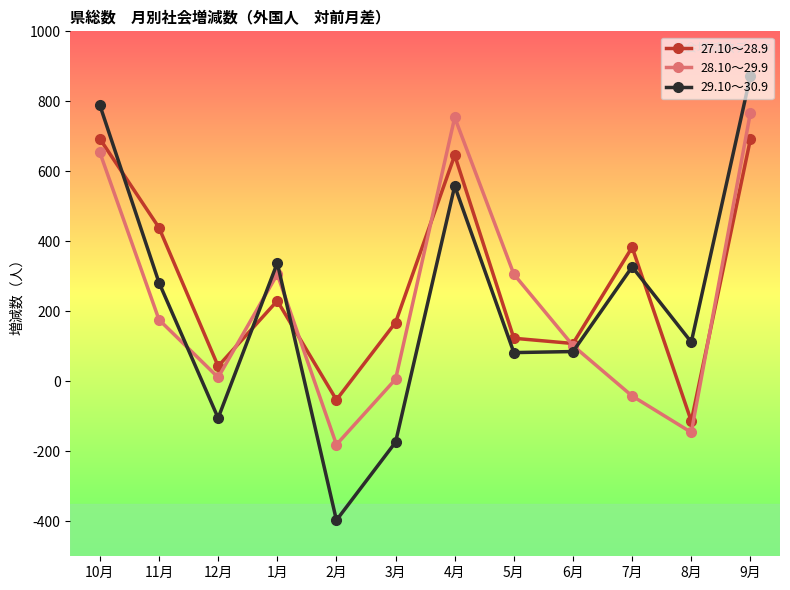

Which label corresponds to the largest value in the chart?

9月